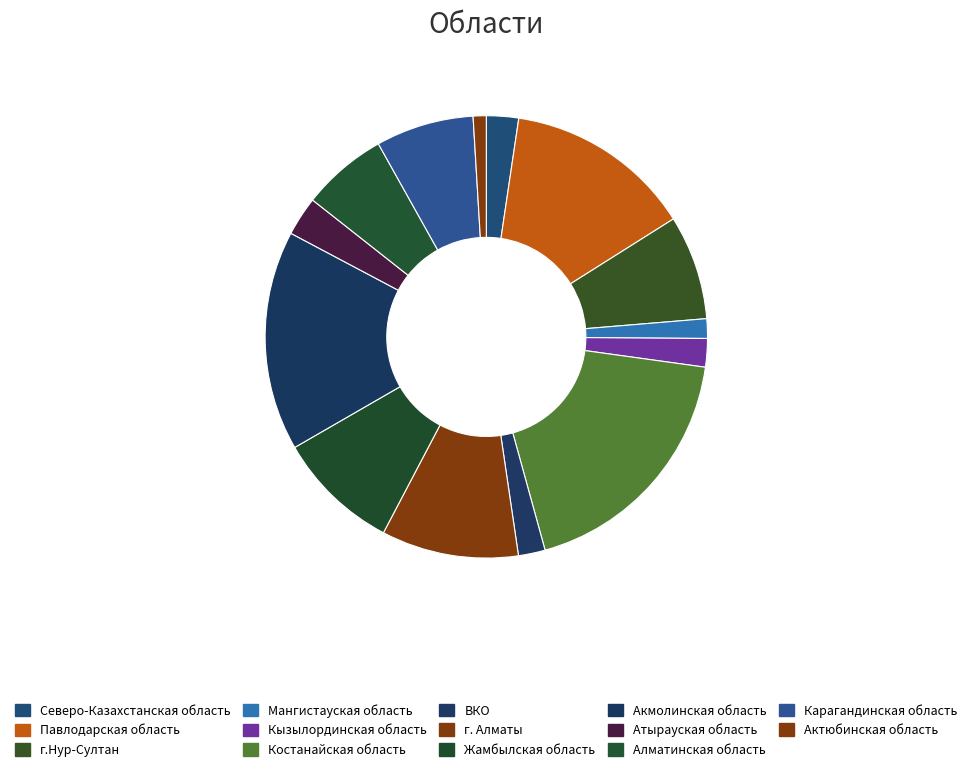

How many slices are in this pie chart?

14